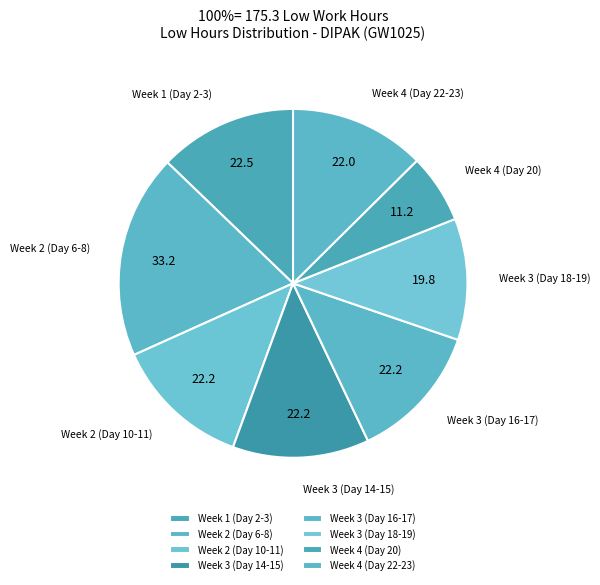

How many segments does this pie chart have?

8